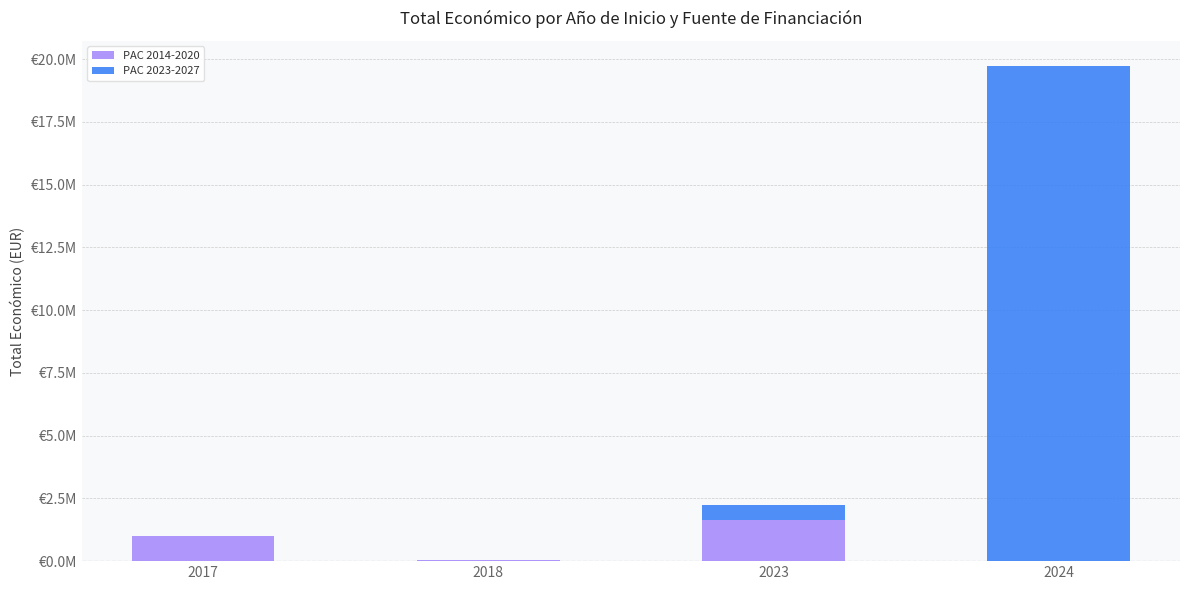

At which label is PAC 2023-2027 closest to 9871735?

2023